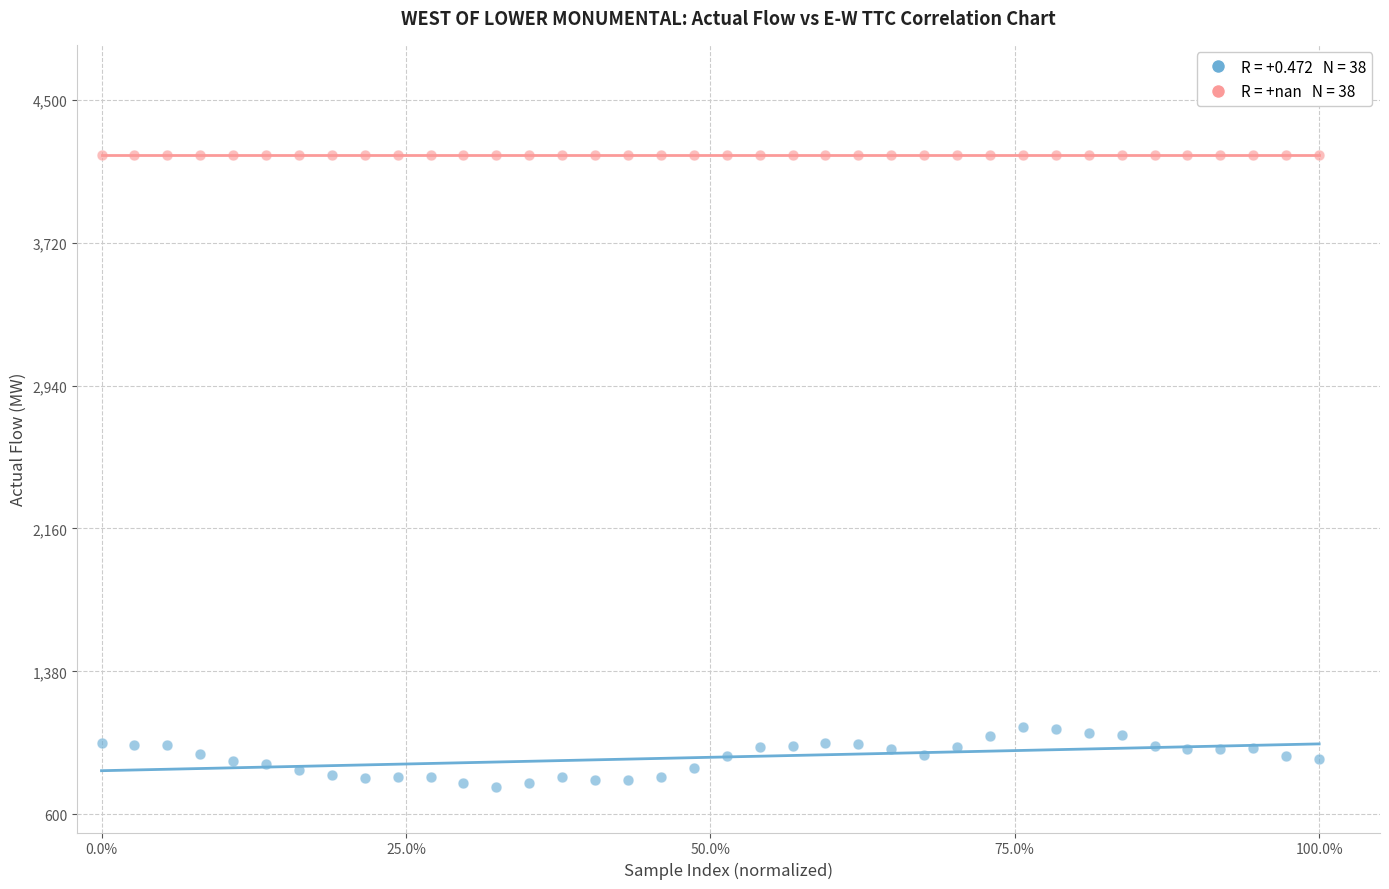

Count the number of points in this scatter plot.

76